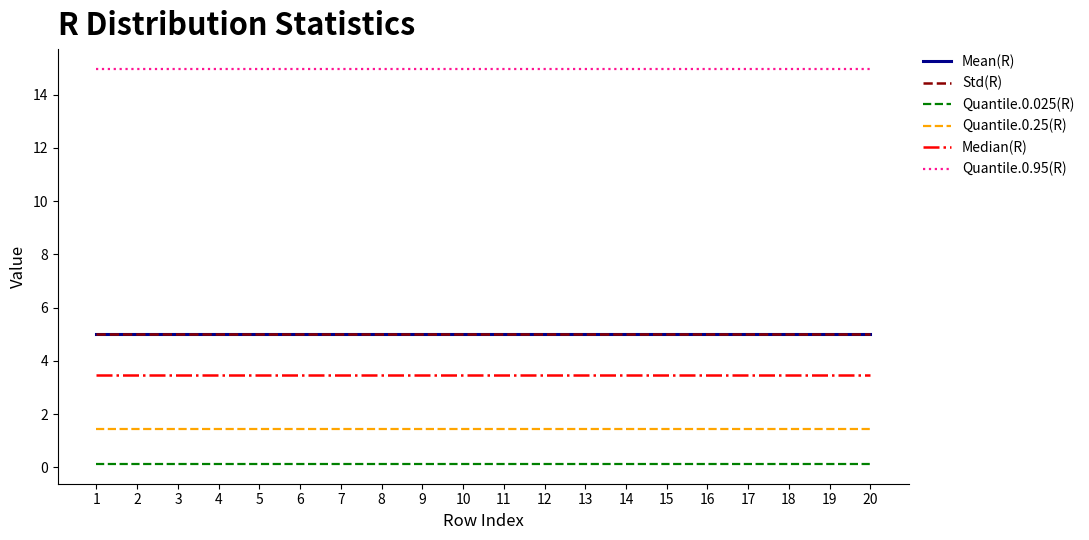

At how many categories does at least one series exceed 12?

20